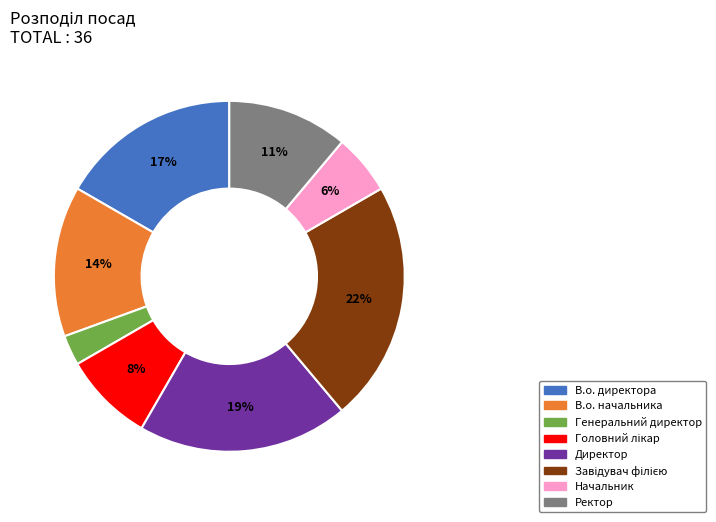

What percentage is the В.о. директора slice, to the nearest percent?

17%